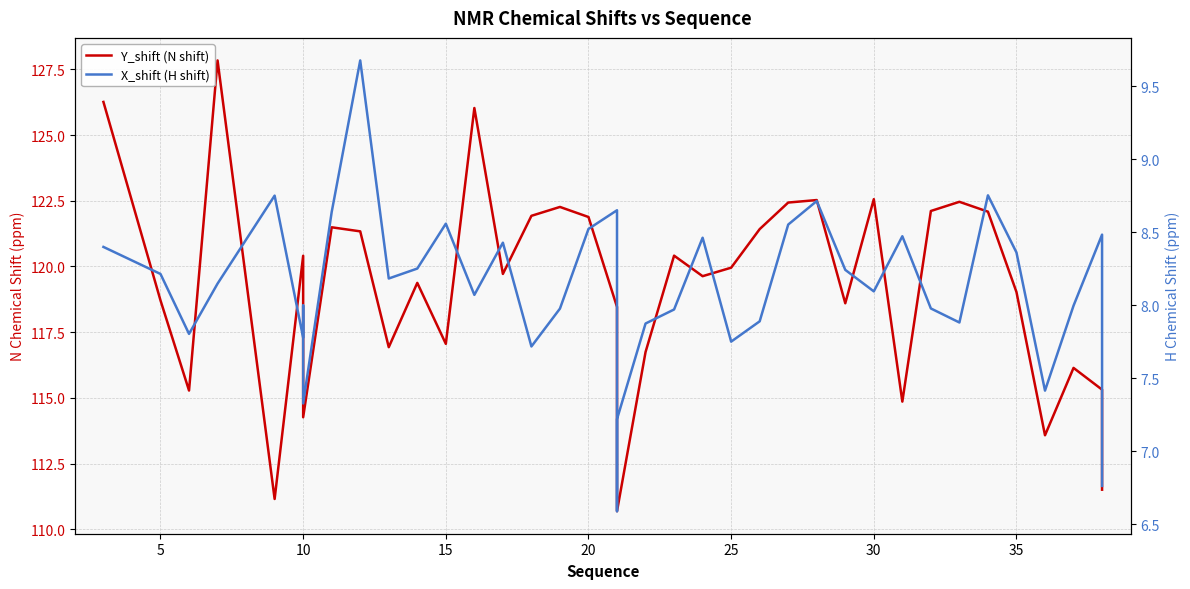

Count the number of categories in the chart.

40